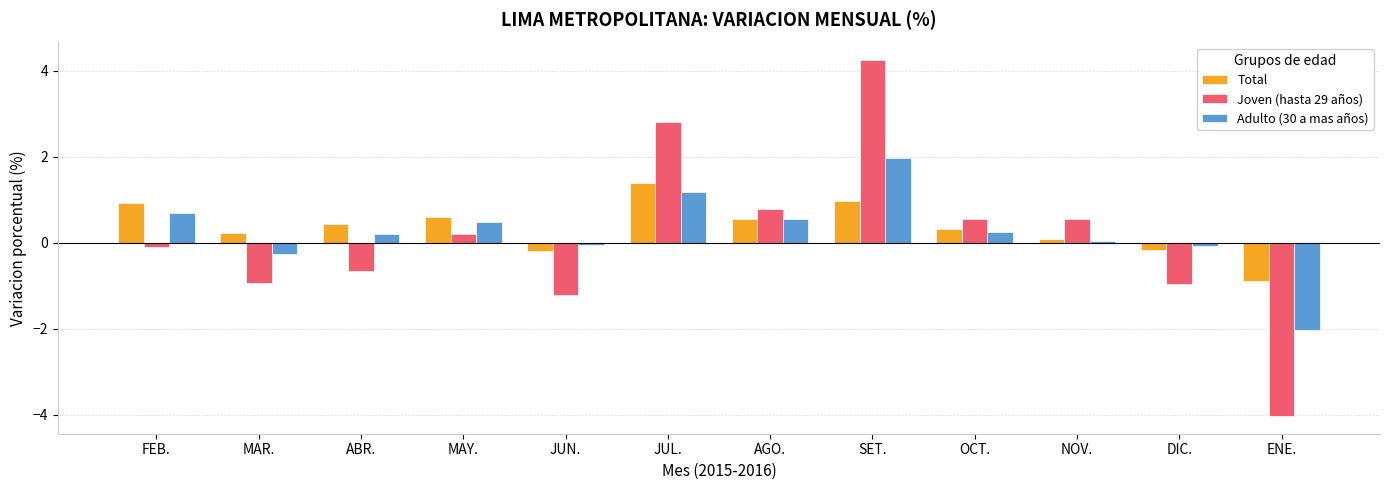

What is the total value across all series at JUN.?

-1.5